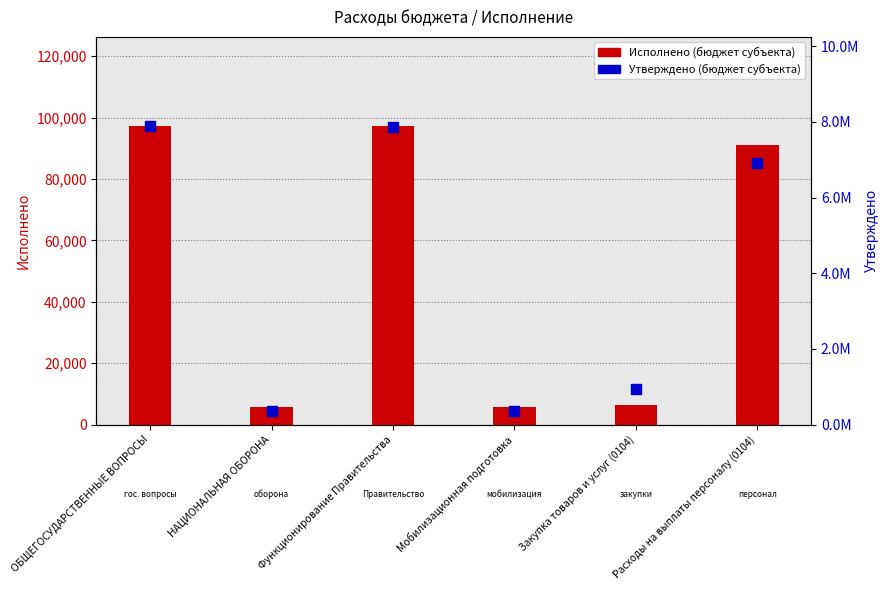

Which series has the largest Y range (max minus min)?

Утверждено (бюджет субъекта)